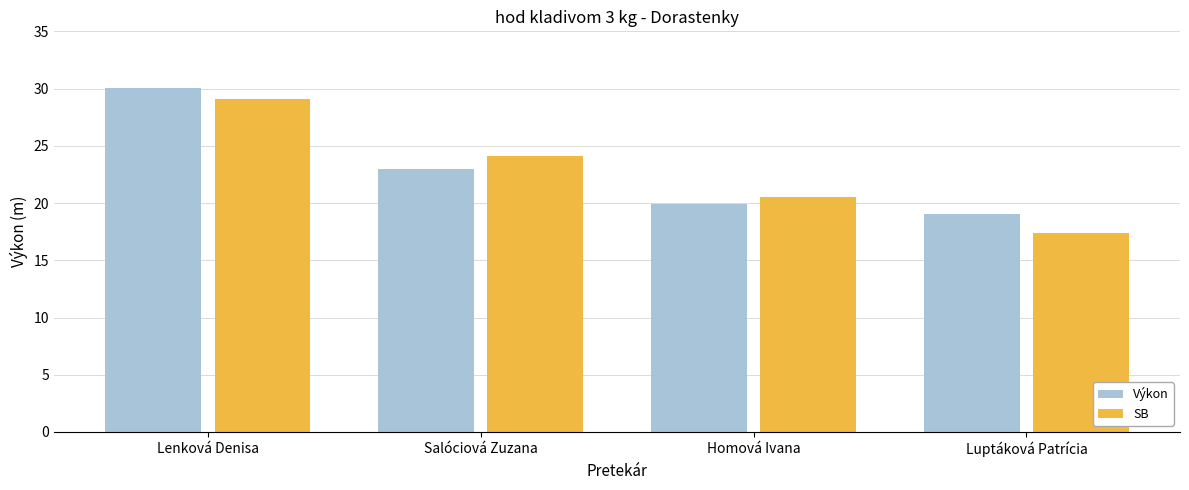

What is the total value across all series at Luptáková Patrícia?

36.4